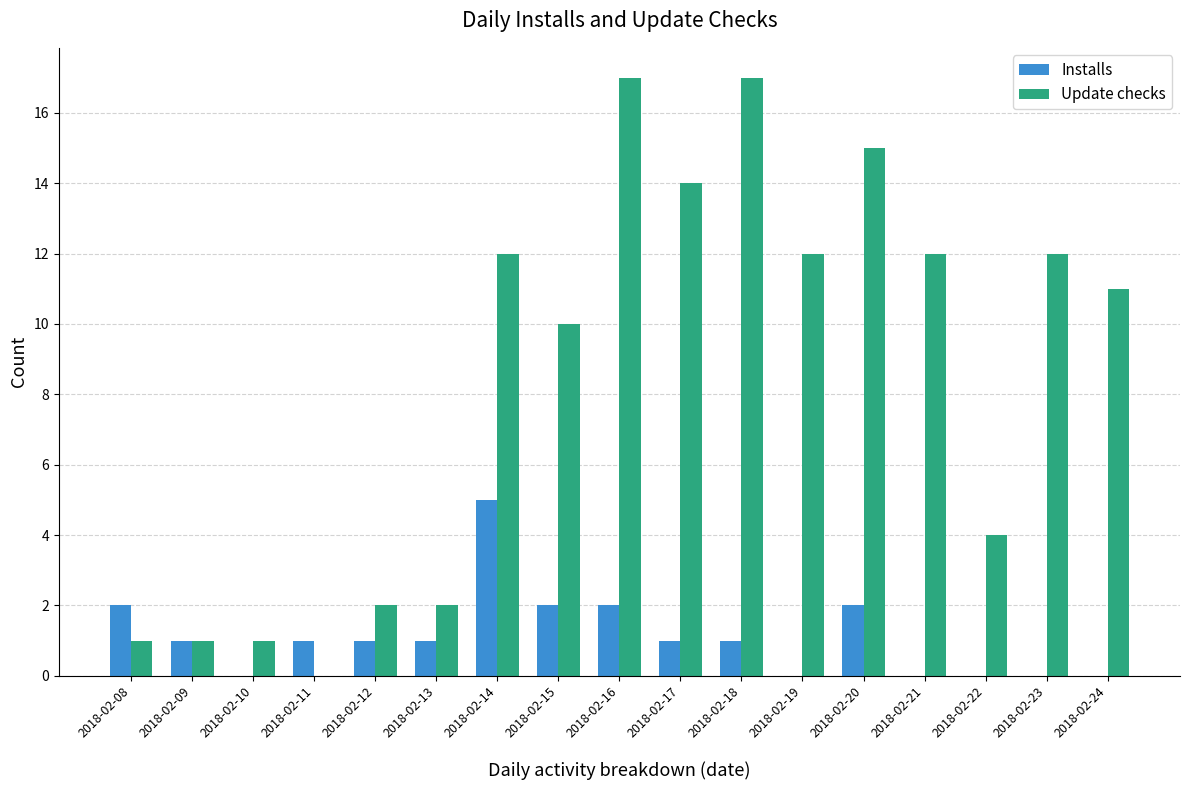

Are the bars horizontal?

No